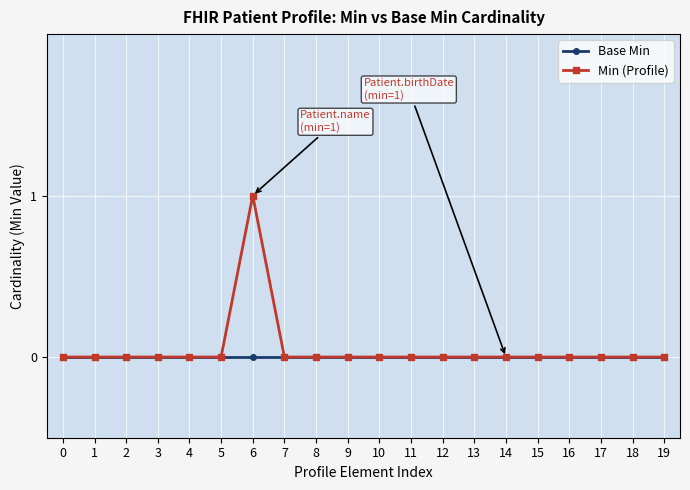

Does the chart have visible grid lines?

Yes